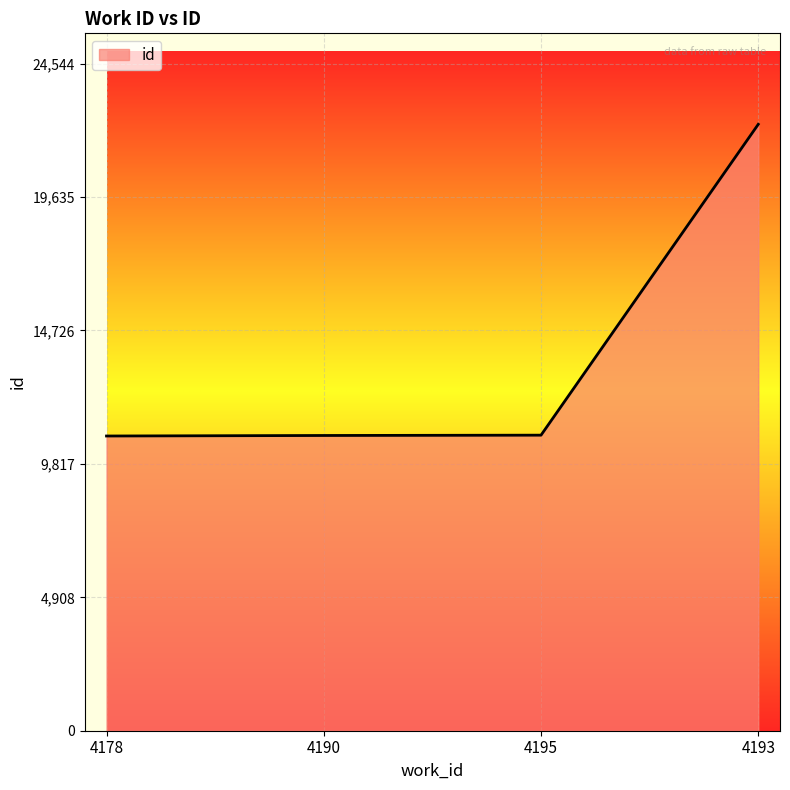

Does the chart have visible grid lines?

Yes